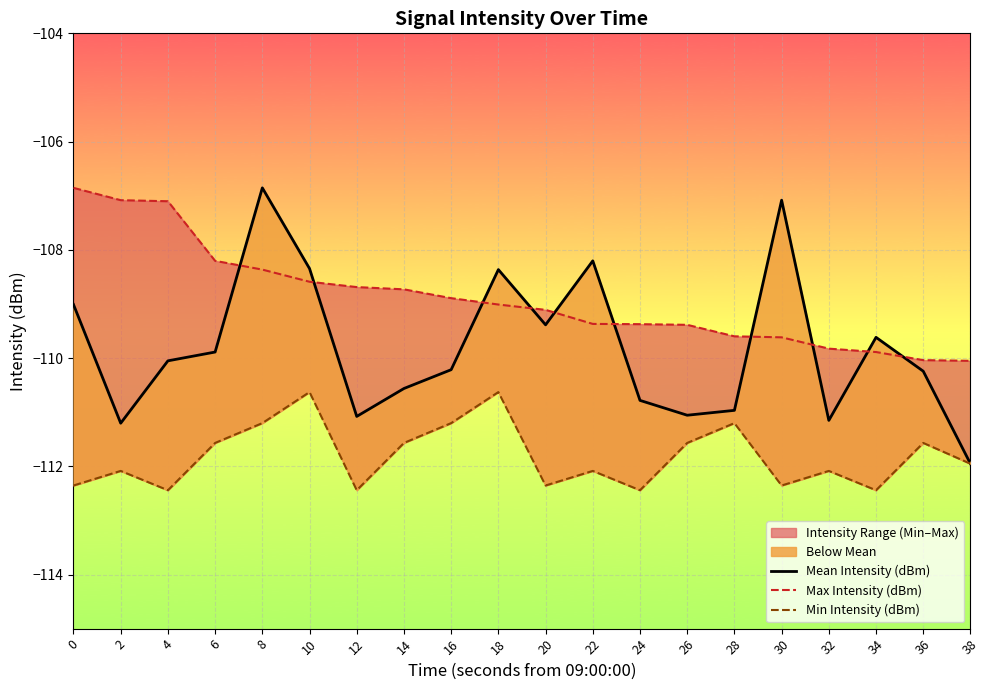

Reading left to right, extract all data points from this chart.

Mean Intensity (dBm): -109.0	-111.2	-110.1	-109.9	-106.9	-108.3	-111.1	-110.6	-110.2	-108.4	-109.4	-108.2	-110.8	-111.1	-111.0	-107.1	-111.2	-109.6	-110.2	-112.0
Max Intensity (dBm): -106.9	-107.1	-107.1	-108.2	-108.4	-108.6	-108.7	-108.7	-108.9	-109.0	-109.1	-109.4	-109.4	-109.4	-109.6	-109.6	-109.8	-109.9	-110.0	-110.1
Min Intensity (dBm): -112.4	-112.1	-112.4	-111.6	-111.2	-110.6	-112.4	-111.6	-111.2	-110.6	-112.4	-112.1	-112.4	-111.6	-111.2	-112.4	-112.1	-112.4	-111.6	-112.0